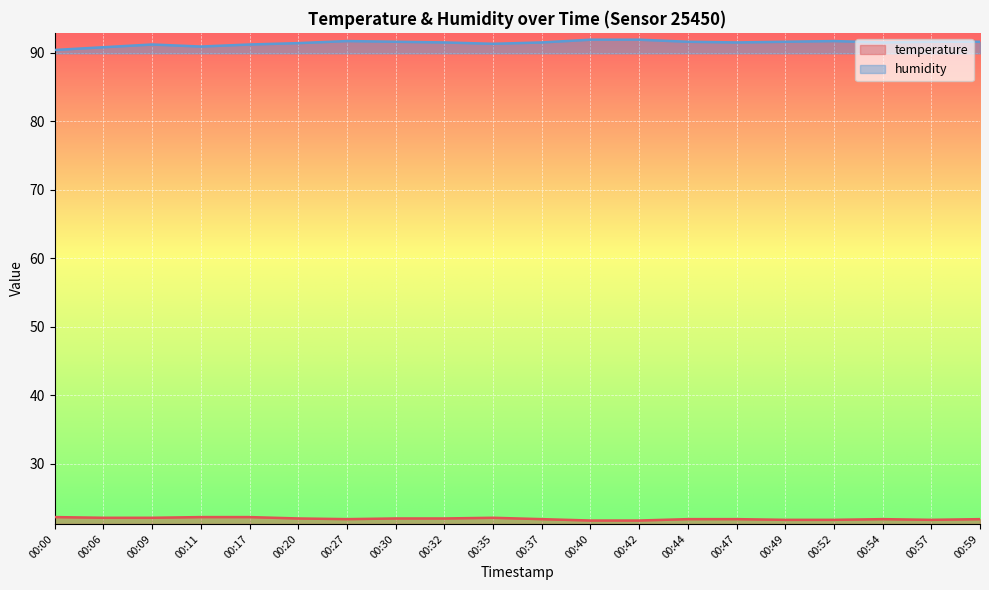

Between 00:00 and 00:54, which is larger?

00:00